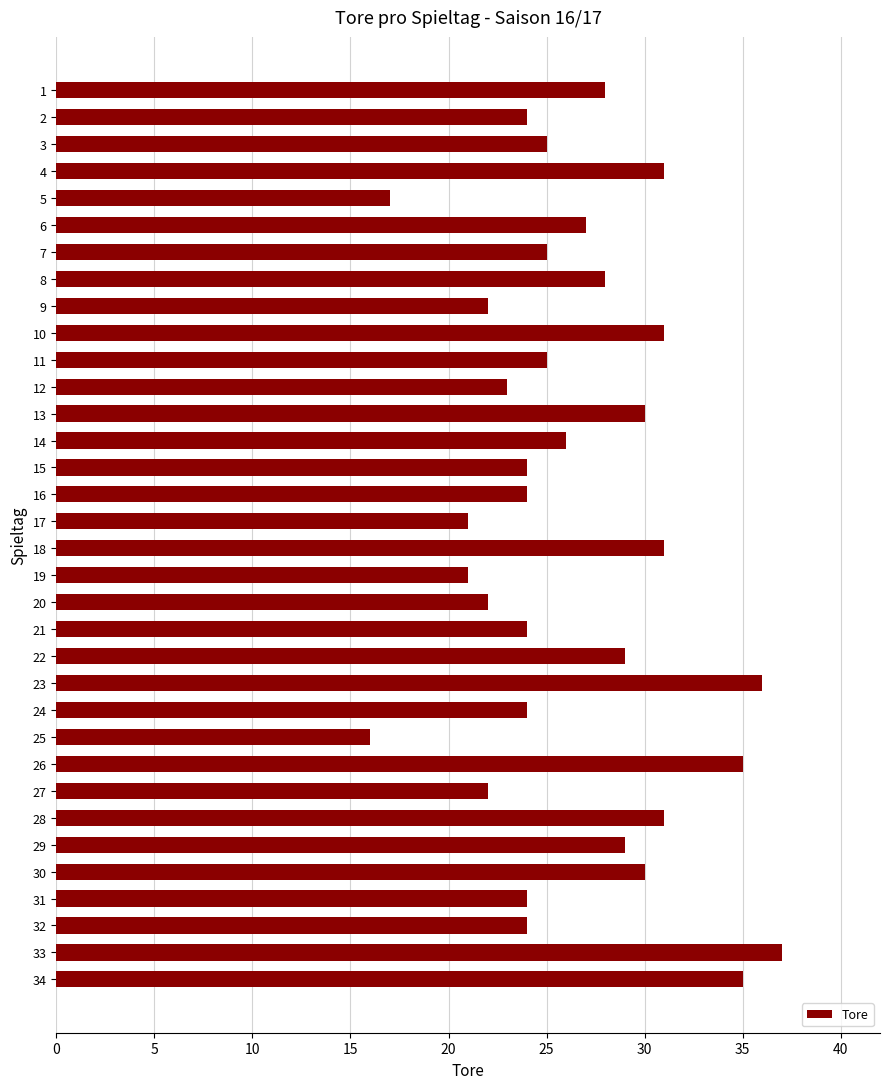

The chart shows a value of 9 at 19. True or false?

False